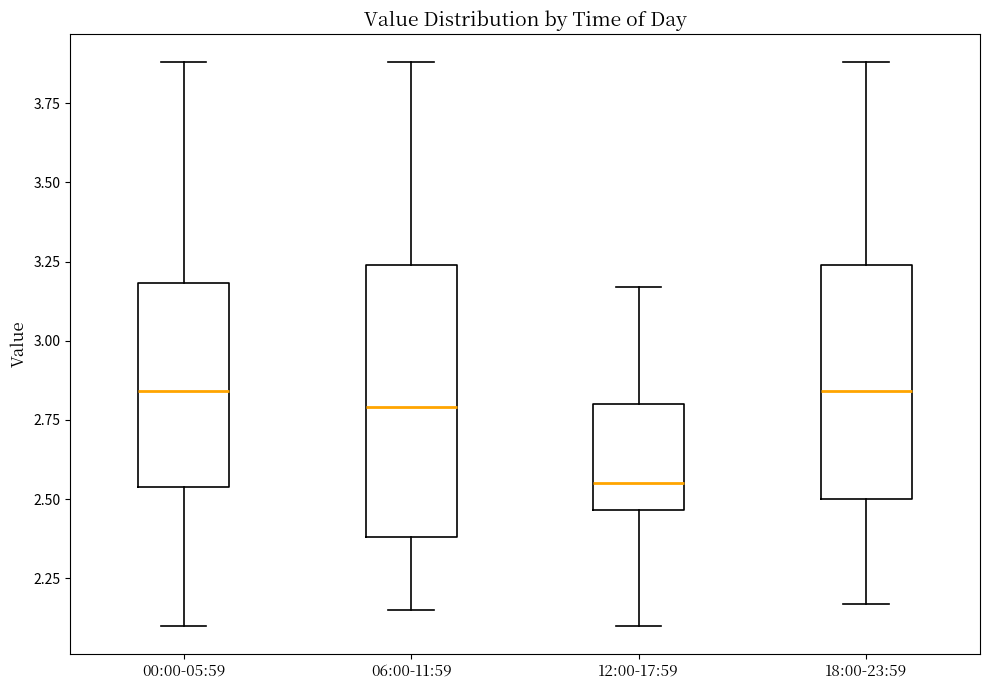

Where does the lower whisker of the box for 12:00-17:59 end on the y-axis? The values are not printed on the chart, so give them approximately, as read against the axis.

2.10